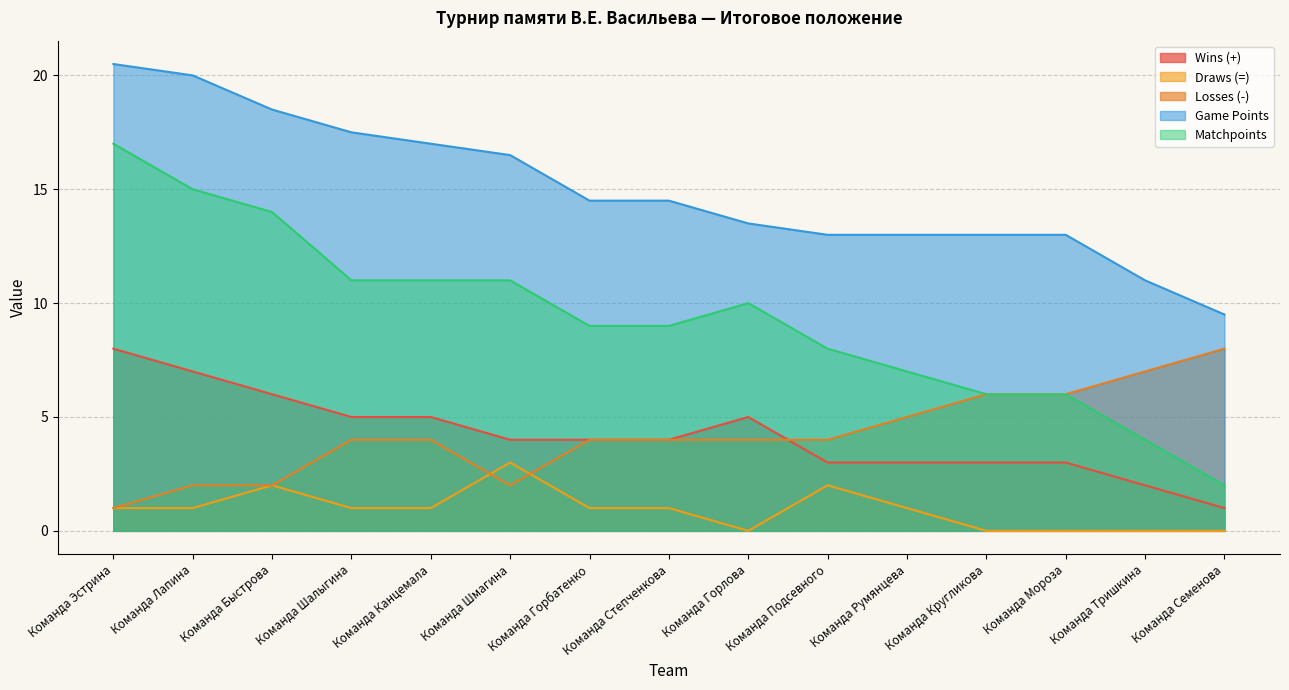

What position from the left is Команда Горлова?

9